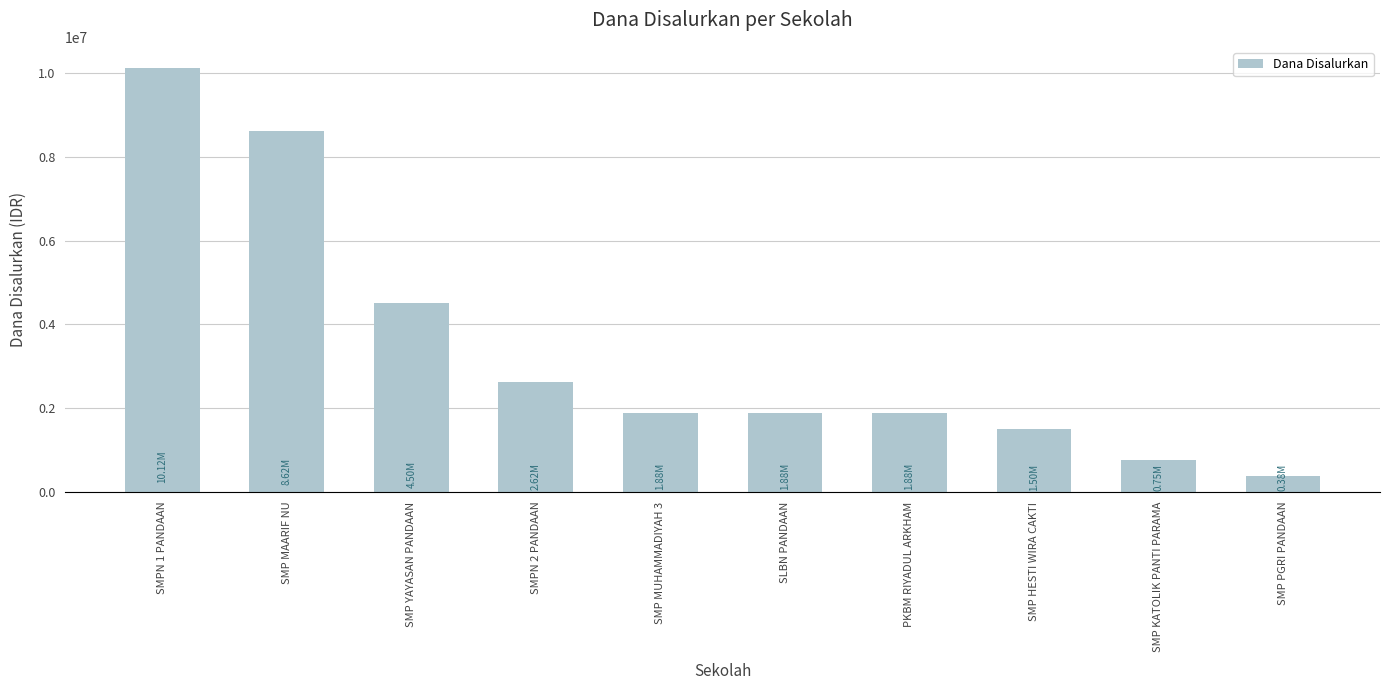

Reading right to left, what are all the values shown in this chart?

SMP PGRI PANDAAN=375000	SMP KATOLIK PANTI PARAMA=750000	SMP HESTI WIRA CAKTI=1500000	PKBM RIYADUL ARKHAM=1875000	SLBN PANDAAN=1875000	SMP MUHAMMADIYAH 3=1875000	SMPN 2 PANDAAN=2625000	SMP YAYASAN PANDAAN=4500000	SMP MAARIF NU=8625000	SMPN 1 PANDAAN=10125000